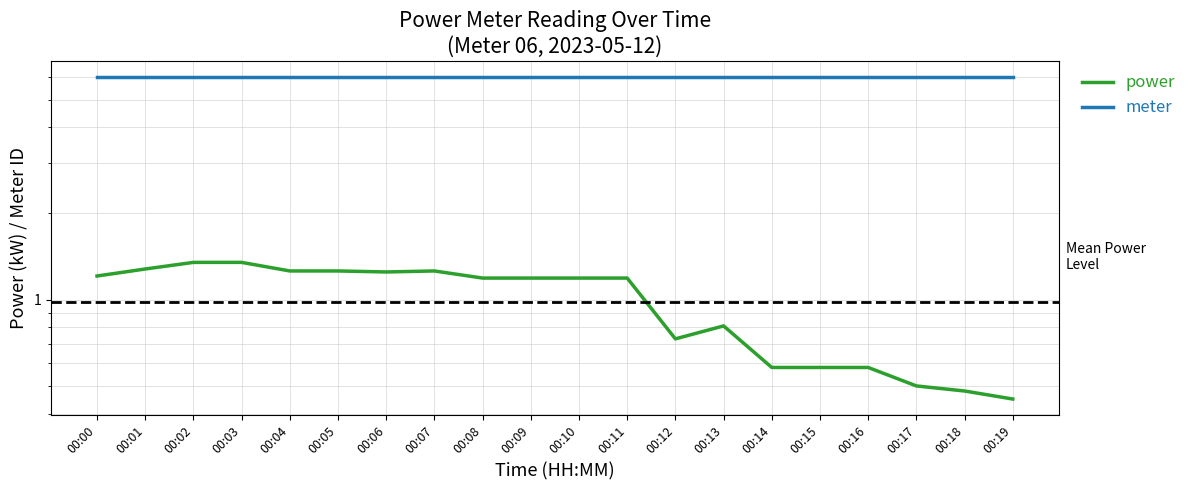

What is the difference between the second highest and second lowest values in the power series?

0.9